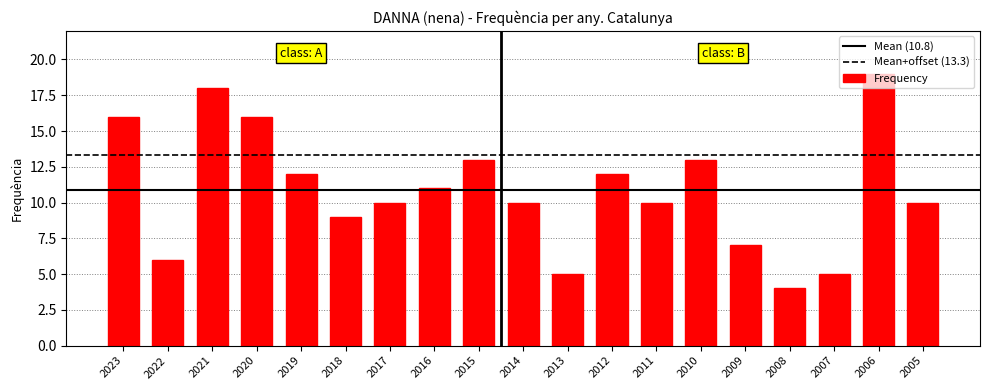

The chart shows a value of 13 at 2015. True or false?

True